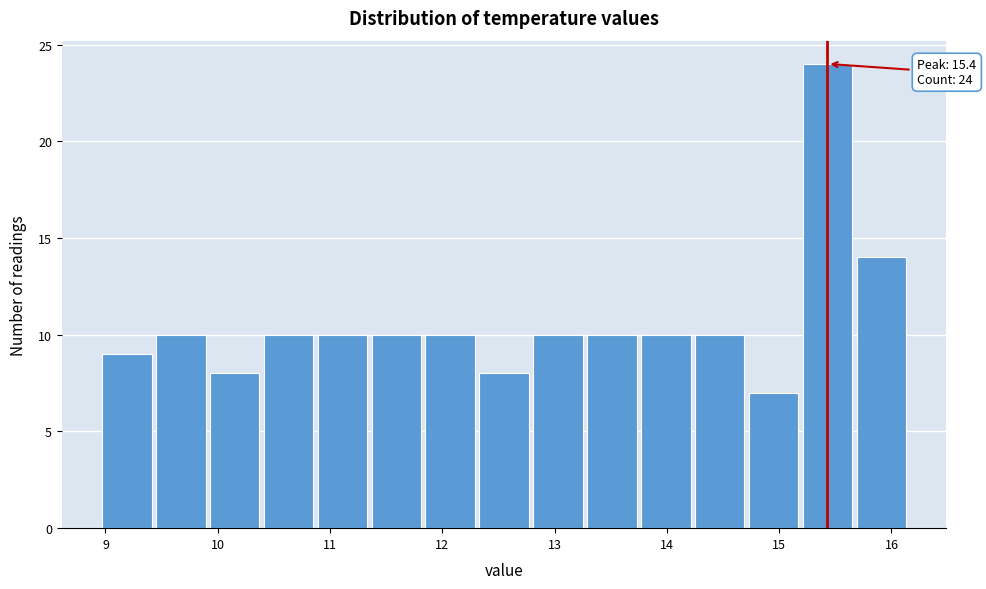

Which range on the x-axis has the tallest bar?

15.19 to 15.67